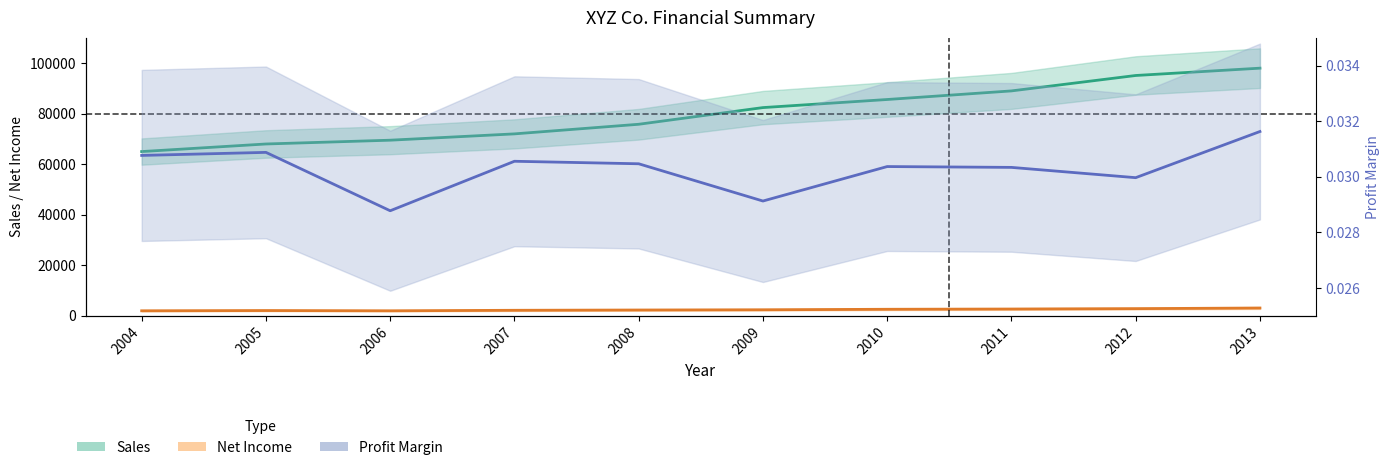

Which series changed the most between 2009 and 2010?

Sales